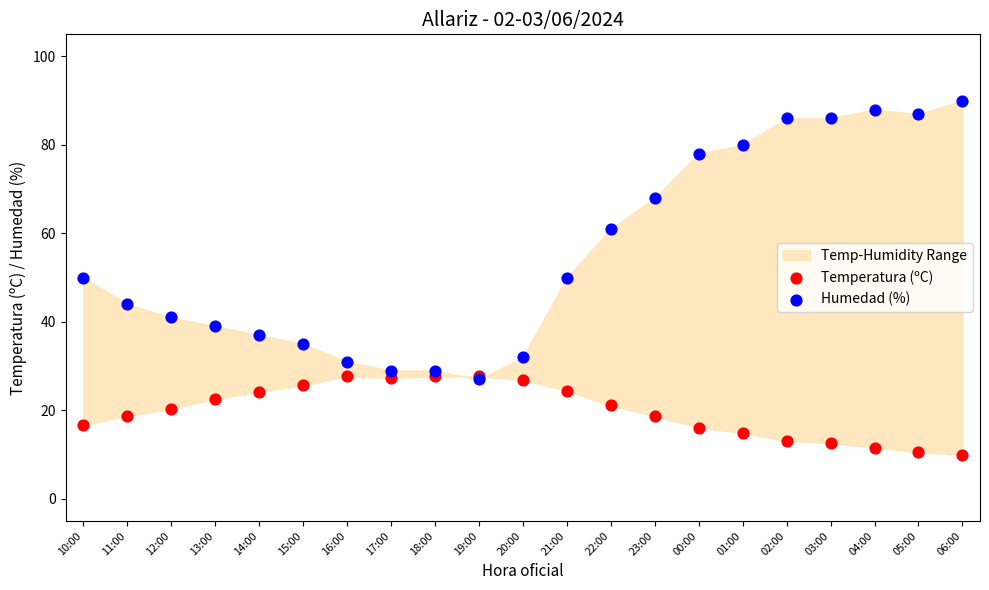

In the Humedad (%) series, what Y value is closest to 58?

61.0